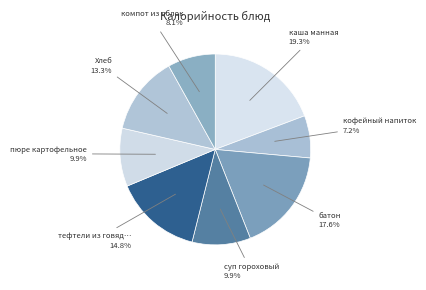

Which category has the biggest portion of the pie?

каша манная